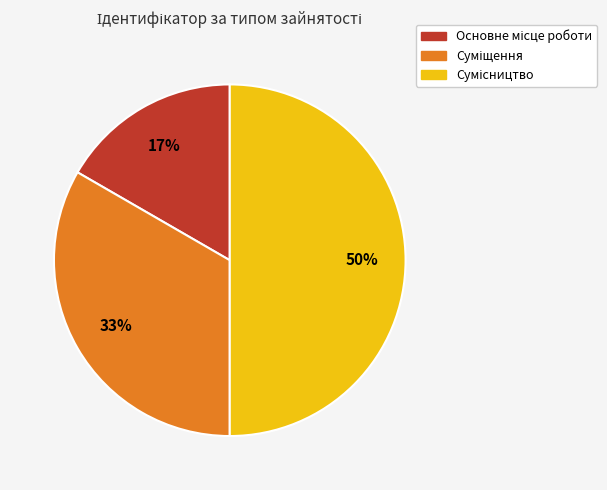

To the nearest percent, what is the difference between the largest and smallest slice percentages?

33%